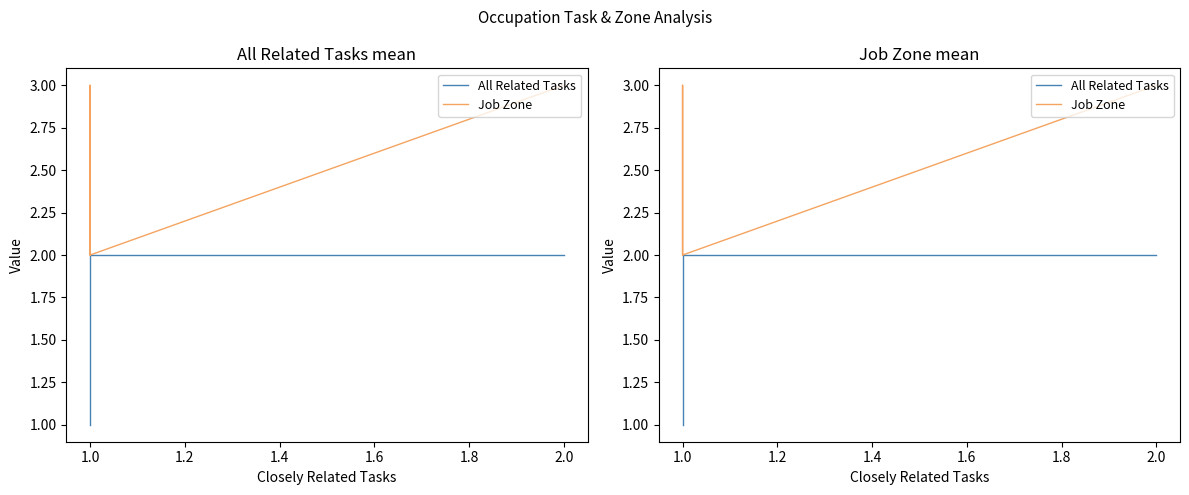

Is the value of Job Zone at 1.0 greater than the value of All Related Tasks at 1.0?

No